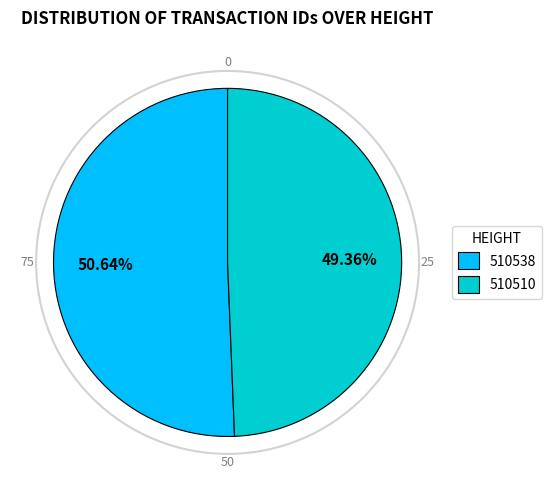

Does any single category account for the majority?

Yes